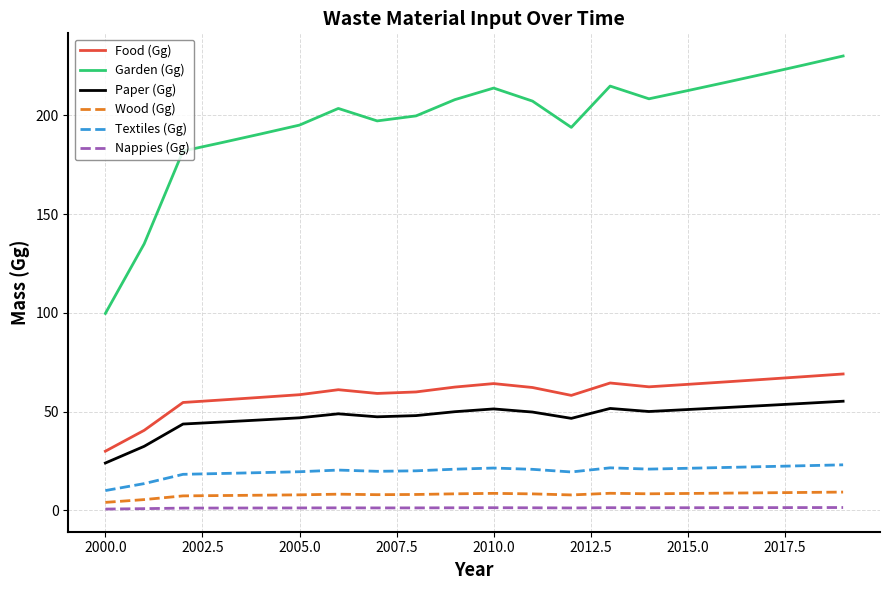

Rank the series by their maximum value, from lowest to highest.

Nappies (Gg), Wood (Gg), Textiles (Gg), Paper (Gg), Food (Gg), Garden (Gg)